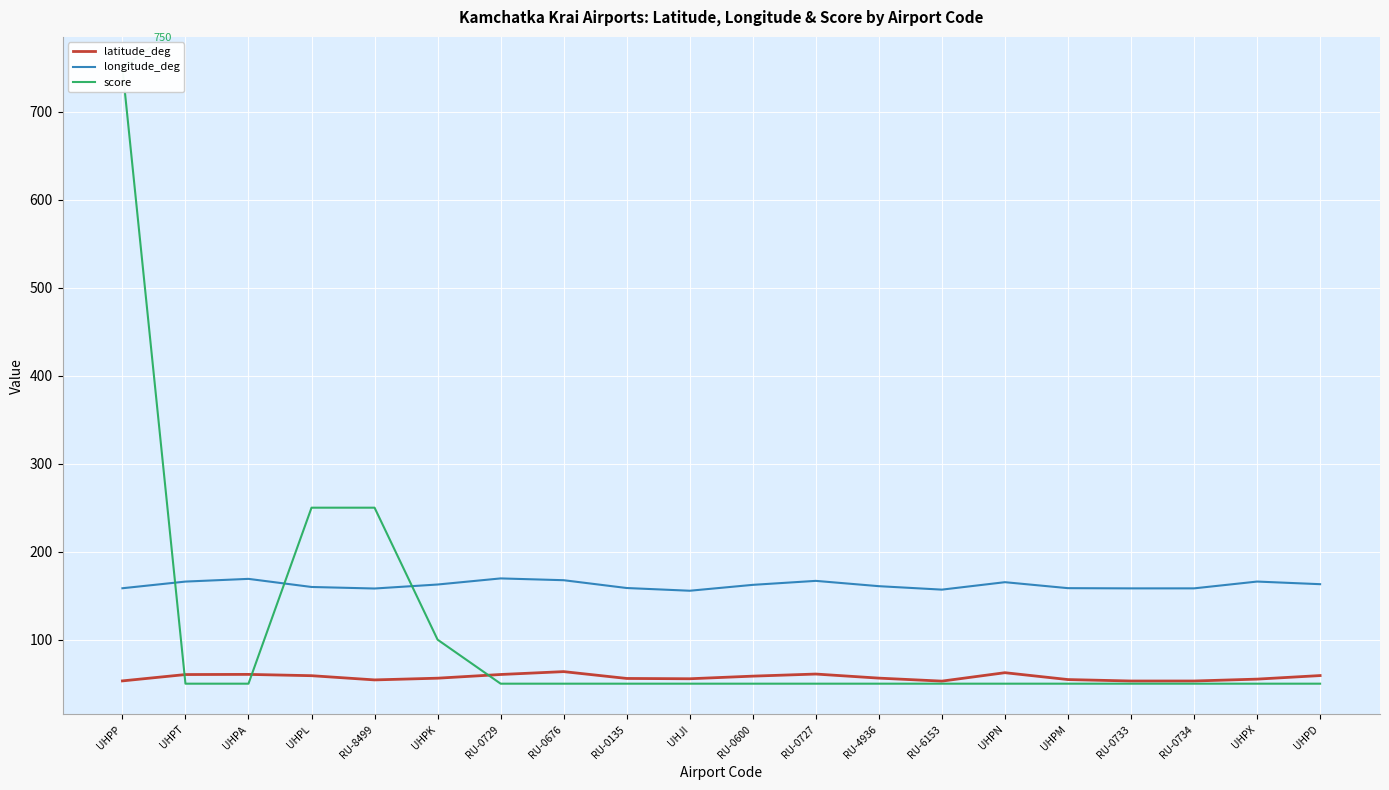

Reading left to right, what are all the values shown in this chart?

latitude_deg: 53.2	60.4	60.6	59.1	54.3	56.2	60.4	63.7	55.9	55.6	58.6	61.0	56.3	52.9	62.5	54.7	53.0	53.1	55.2	59.2
longitude_deg: 158.5	166.0	169.1	159.9	158.2	162.7	169.6	167.6	158.7	155.6	162.3	166.8	160.8	156.9	165.3	158.5	158.3	158.3	166.0	163.1
score: 750.0	50.0	50.0	250.0	250.0	100.0	50.0	50.0	50.0	50.0	50.0	50.0	50.0	50.0	50.0	50.0	50.0	50.0	50.0	50.0